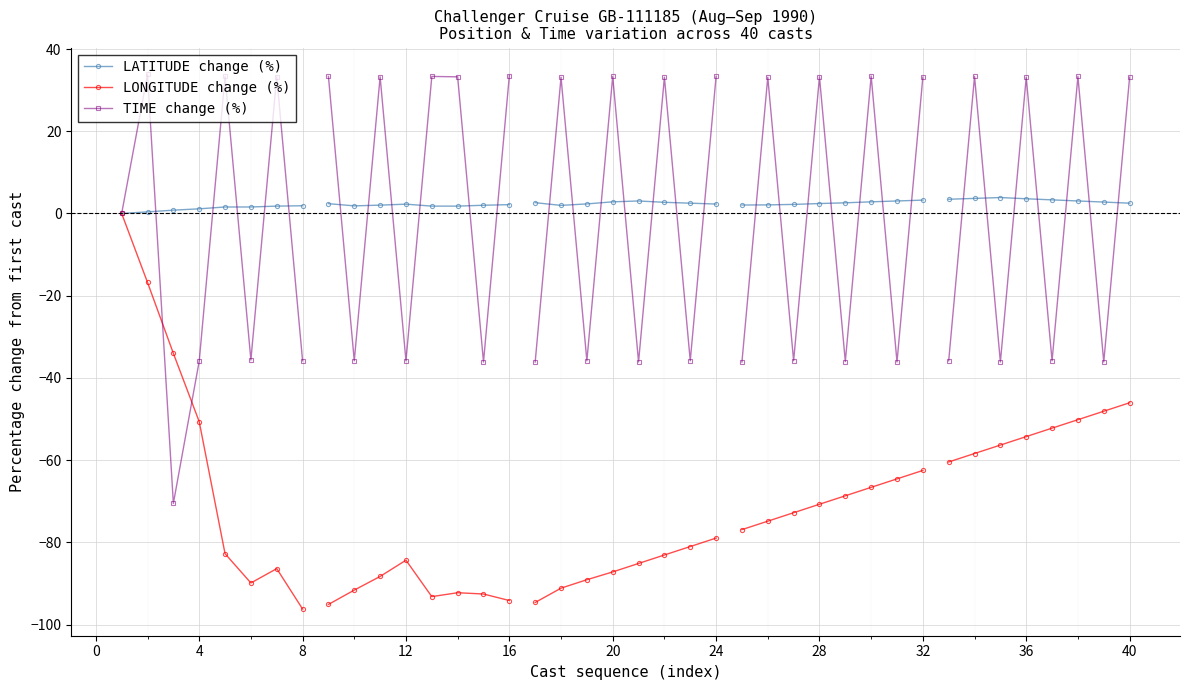

True or false: LATITUDE change (%) has a value of 2.1 at 16.

False